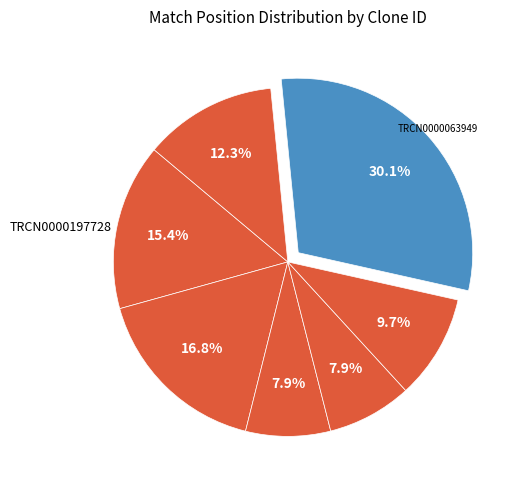

Which slice is the largest?

TRCN0000063949